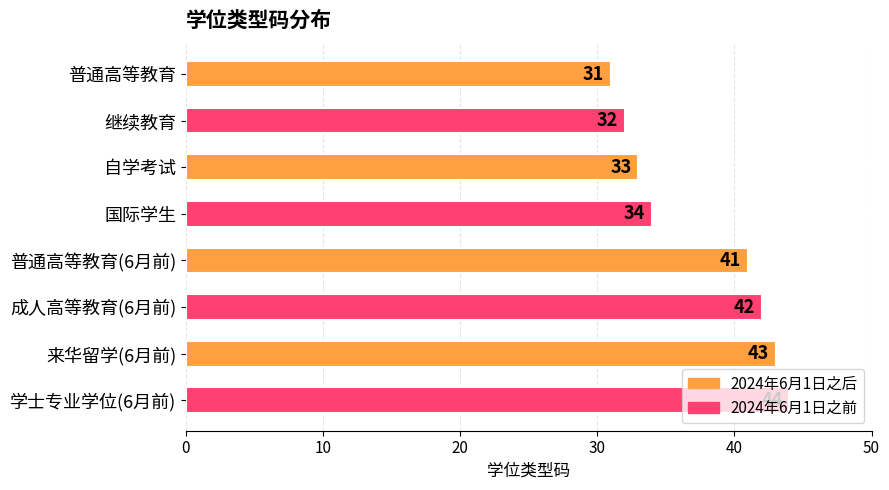

What is the ratio of the value at 继续教育 to the value at 来华留学(6月前)?

0.7